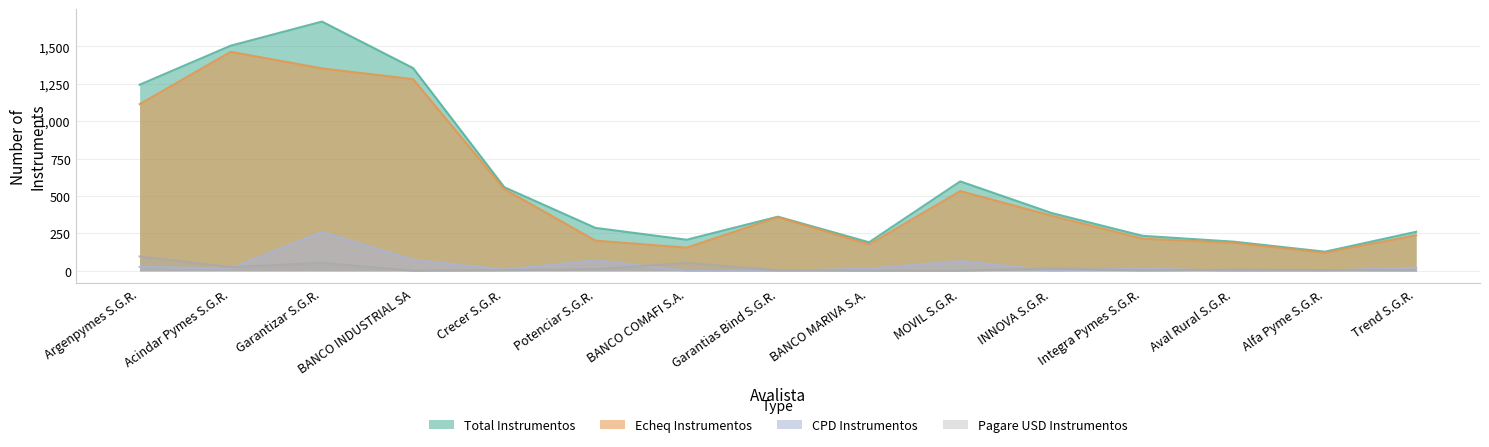

What is the total value across all series at Garantizar S.G.R.?

3332